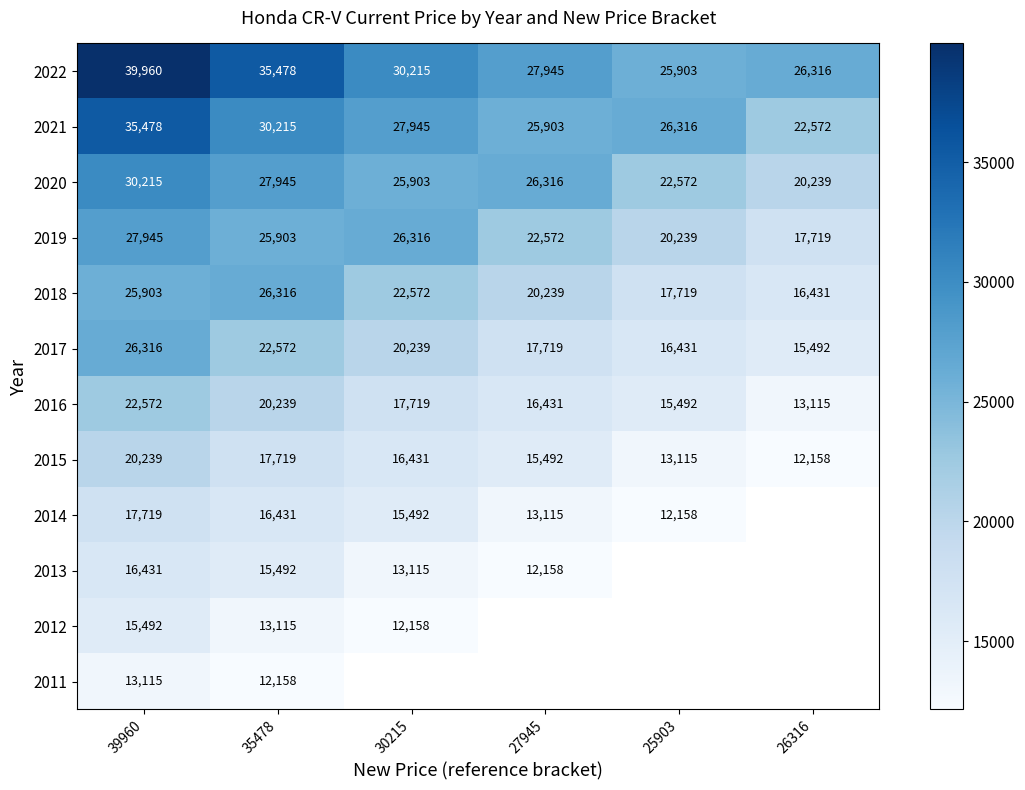

Where does the 2019 series first go above 25903?

39960